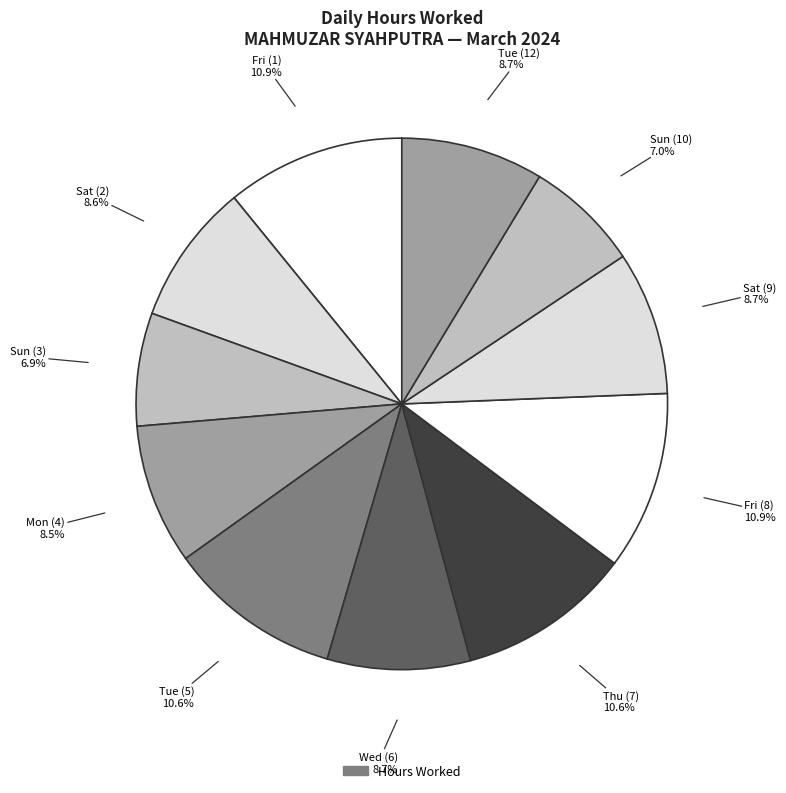

Count the number of slices in the pie.

11